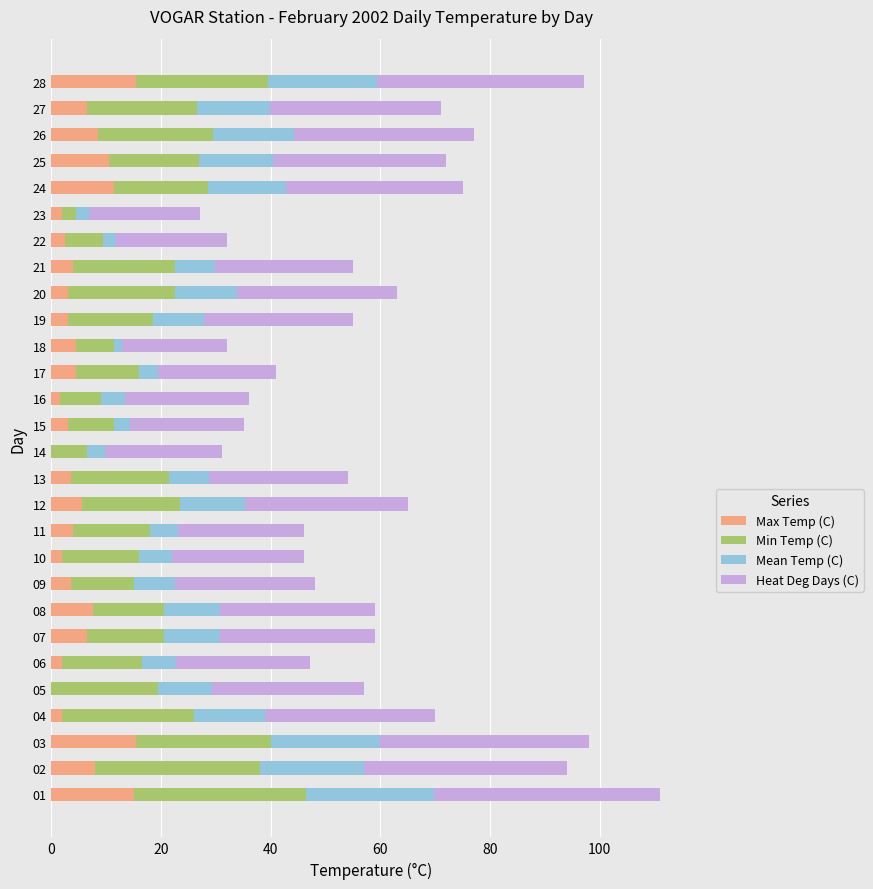

How many categories are shown in the chart?

28